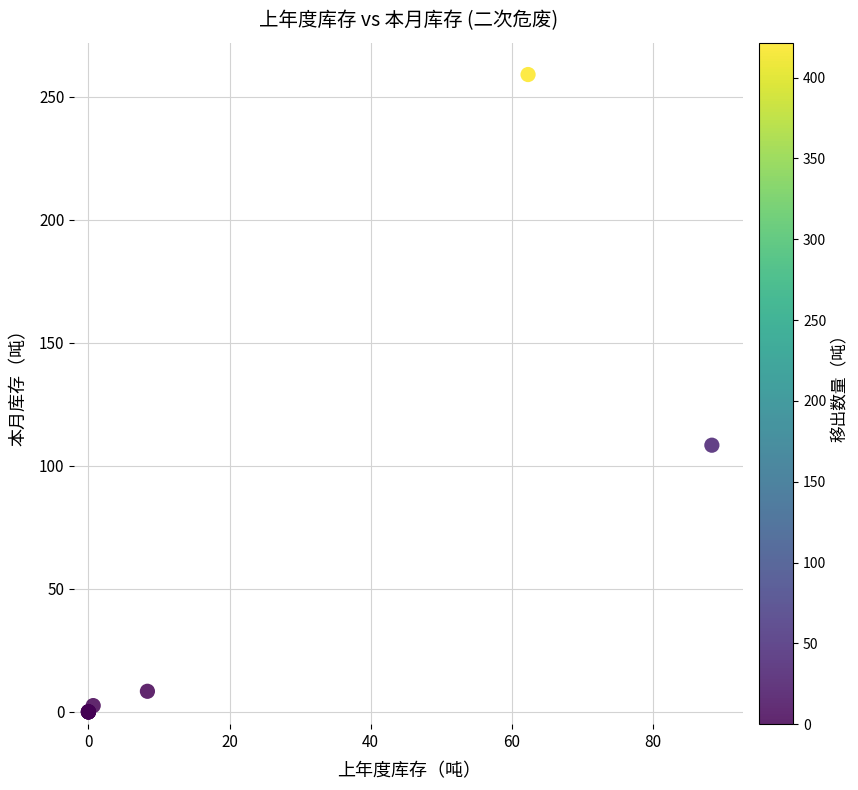

What Y value in the scatter plot is closest to 129?

108.3